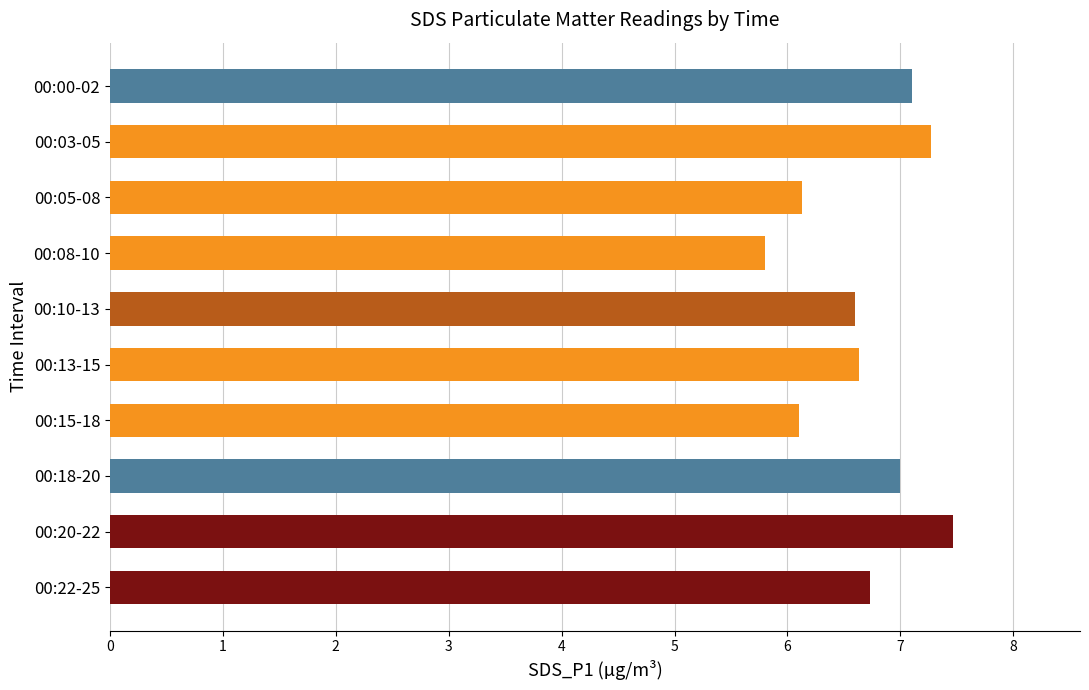

Are the bars horizontal?

Yes